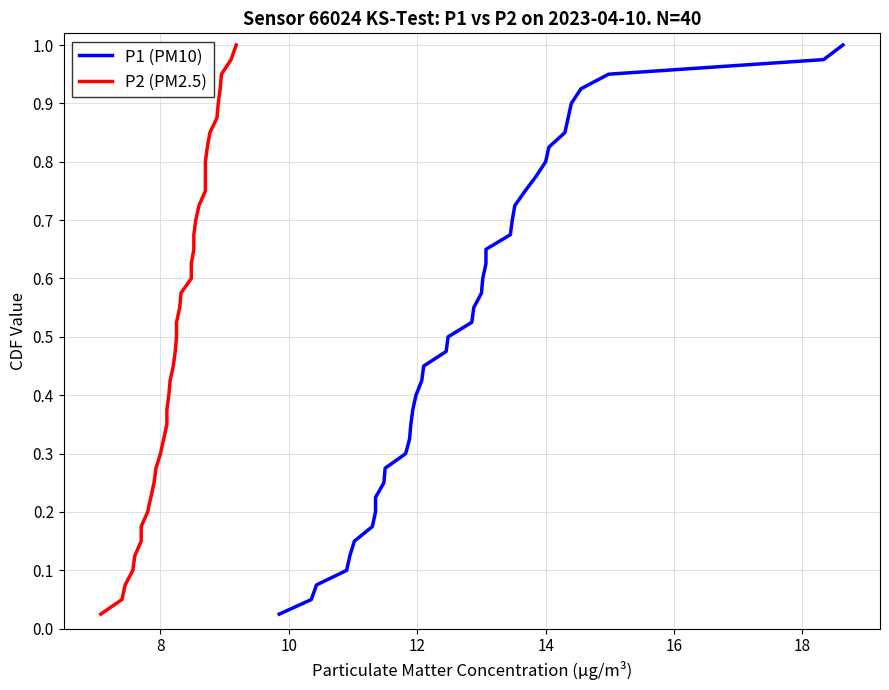

What is the difference between the maximum and minimum values in the P2 (PM2.5) series?

1.0